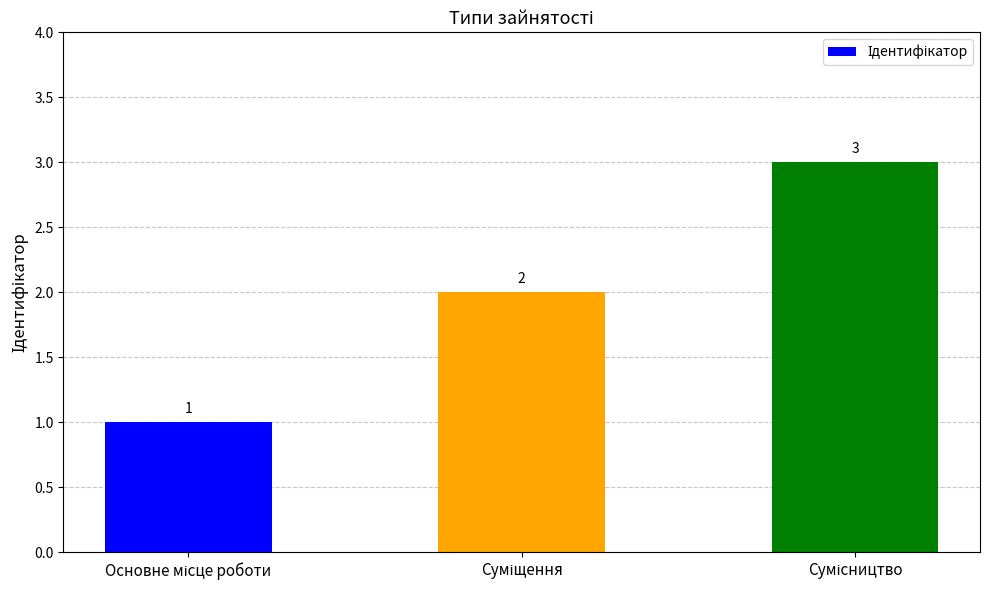

How many values are below 2?

1